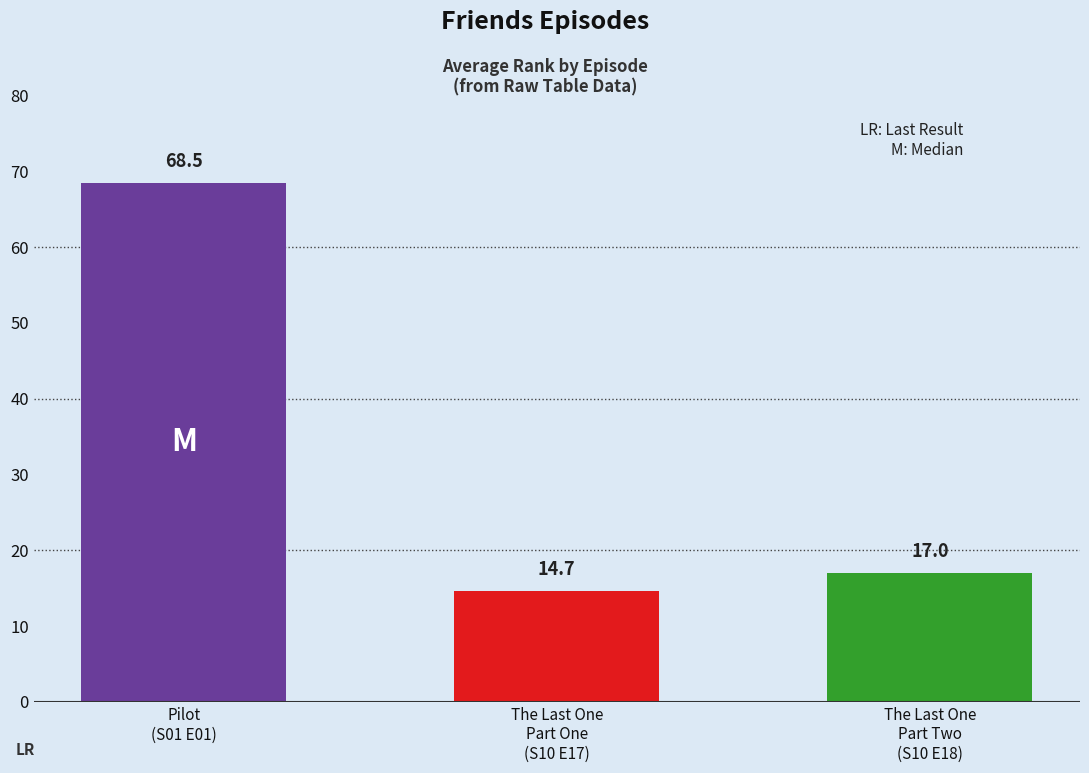

What is the value of the 3rd bar from the left?

17.0